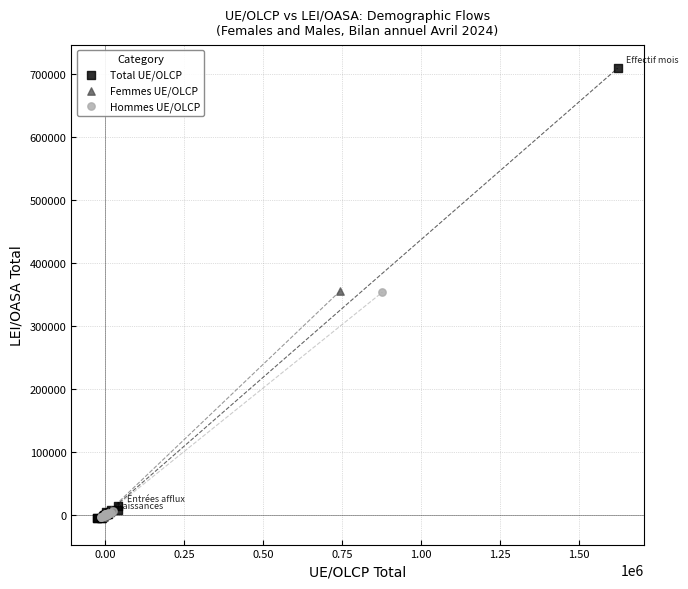

Which series contains the highest Y value?

Total UE/OLCP